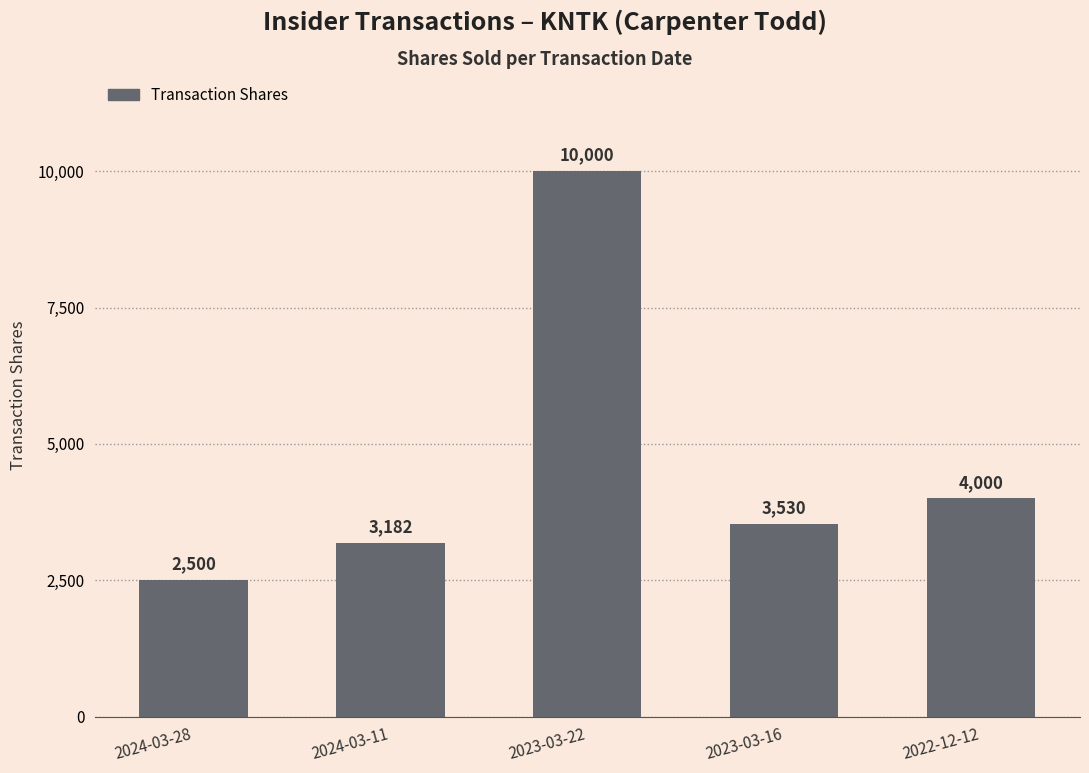

Which category has the highest value across all series?

2023-03-22